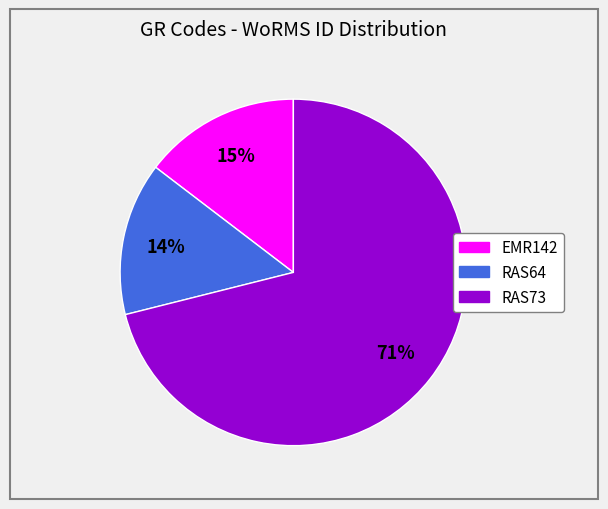

To the nearest percent, what is the difference between the largest and smallest slice percentages?

57%